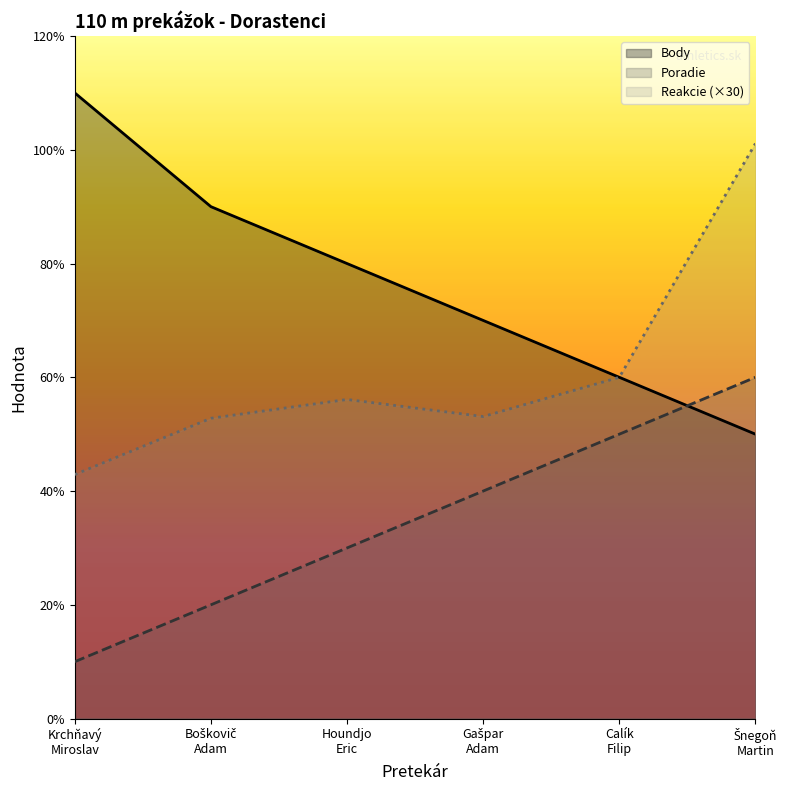

Which has a higher value, Šnegoň
Martin or Krchňavý
Miroslav?

Krchňavý
Miroslav